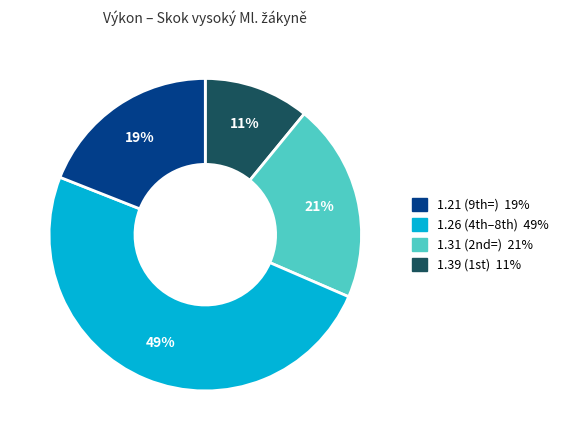

How many slices are in this pie chart?

4